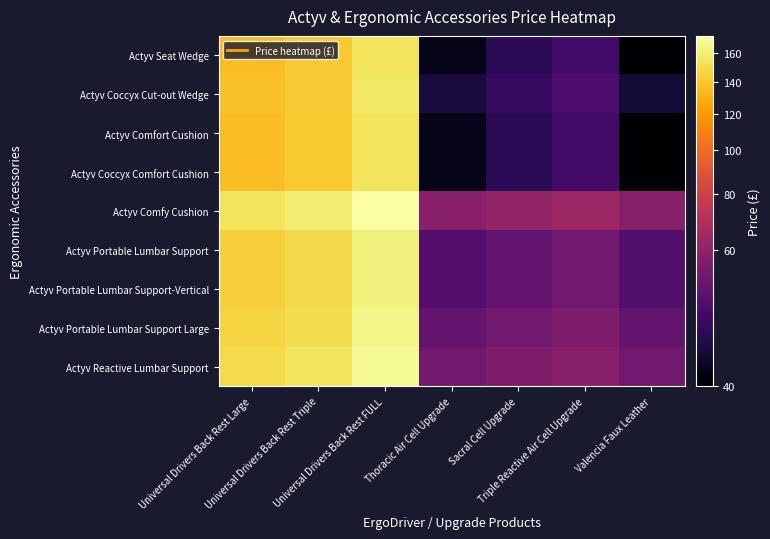

At how many categories does at least one series exceed 52?

7